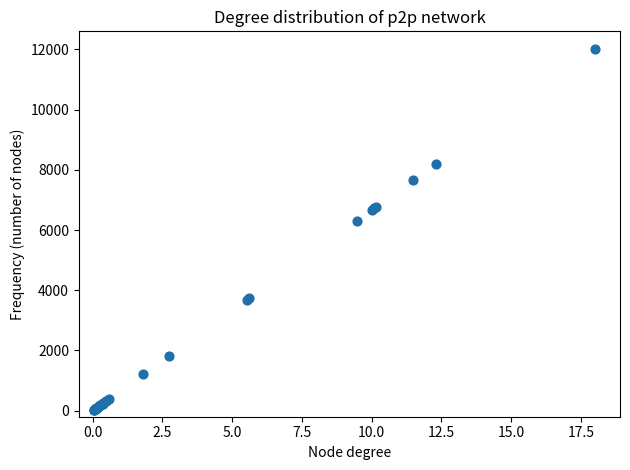

What Y value in the scatter plot is closest to 6011?

6303.0